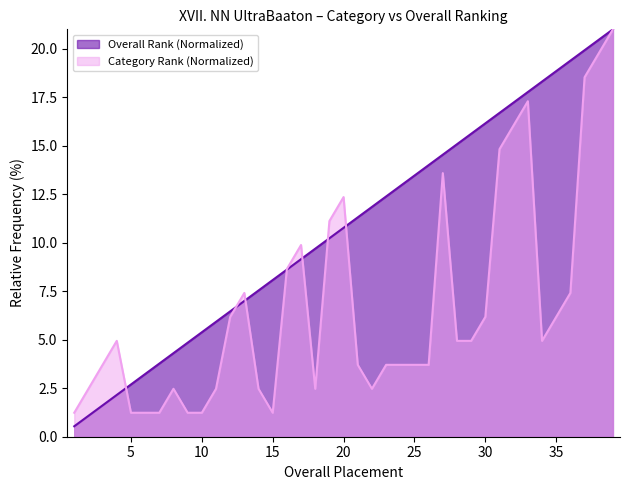

How many values in the Kat. Helyezés (Category Rank) series exceed 4?

20